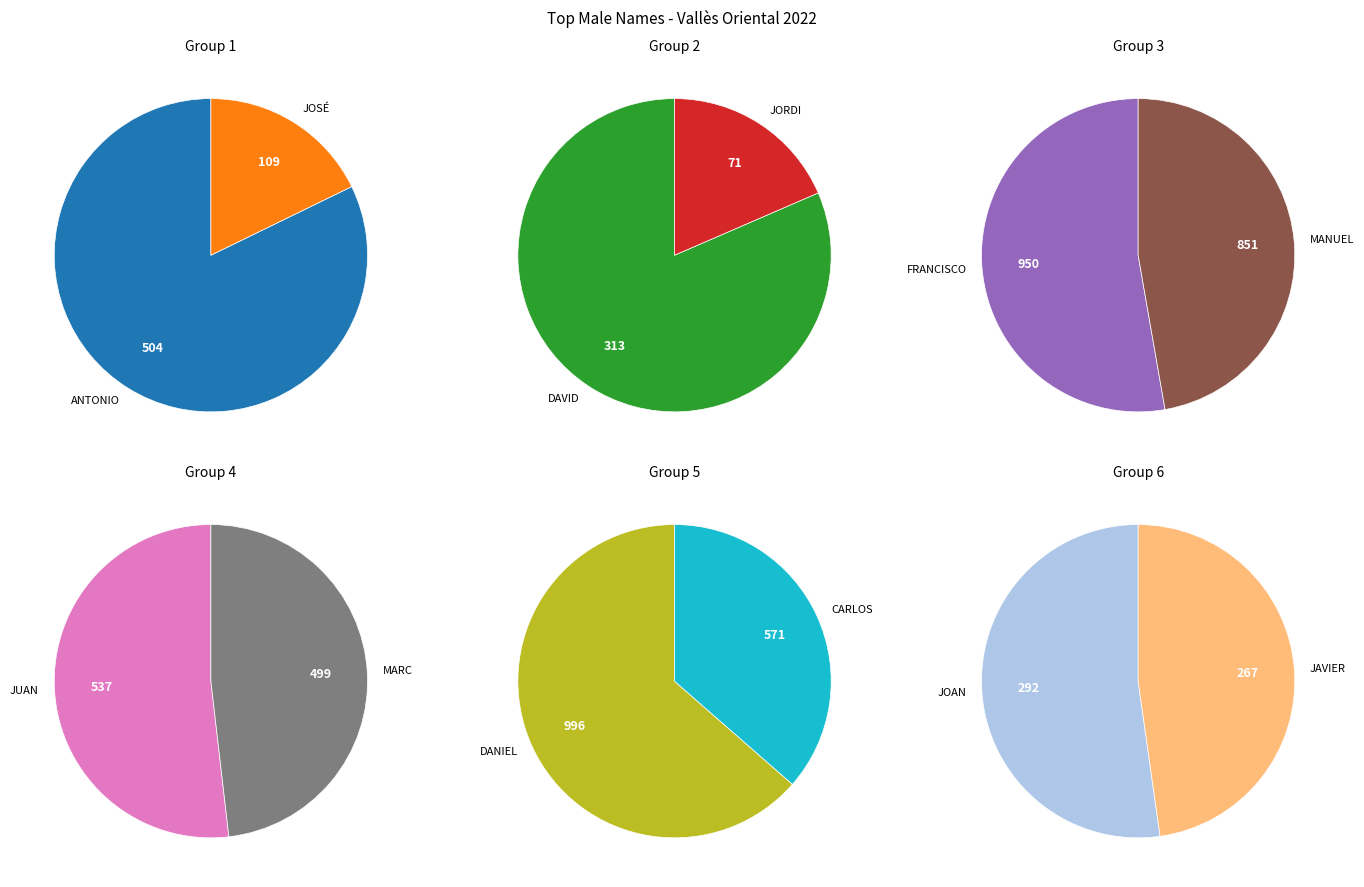

To the nearest percent, what portion does FRANCISCO represent?

16%